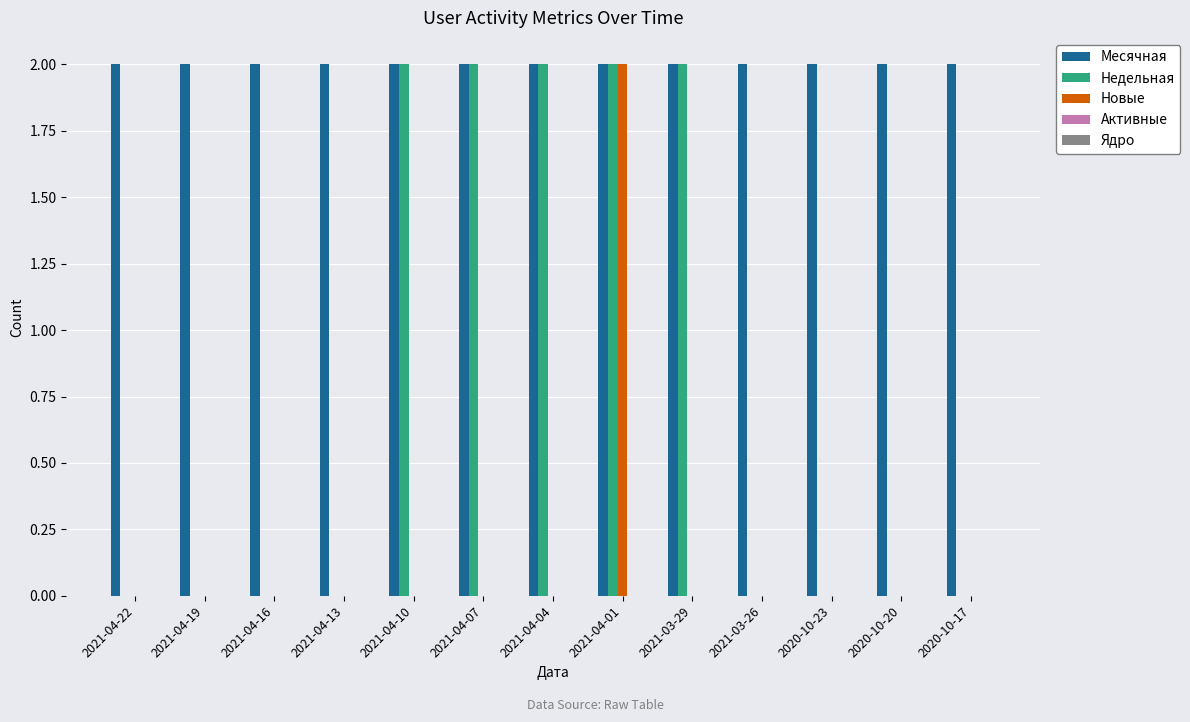

Are the bars horizontal?

No